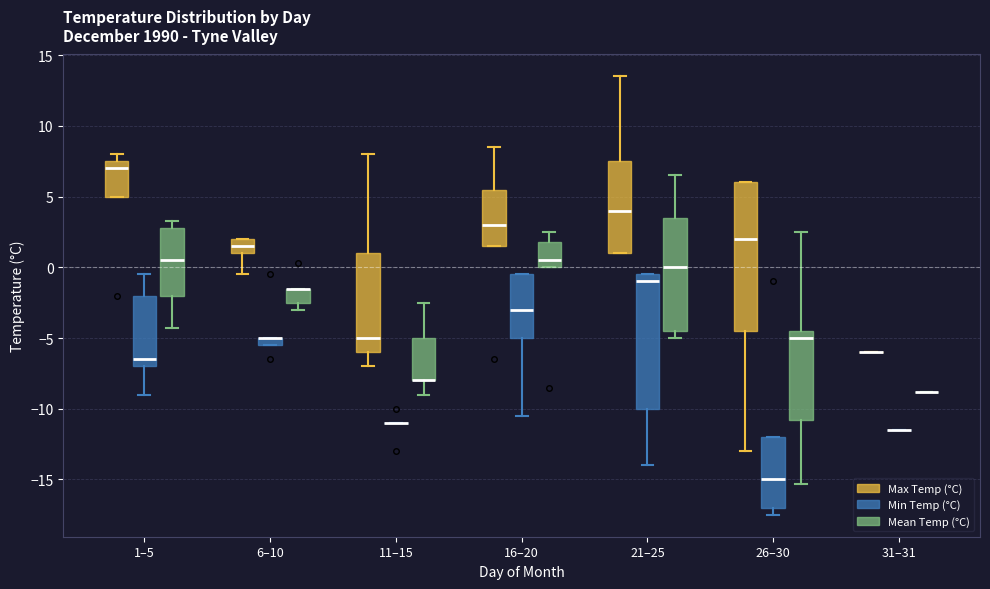

Which box is the tallest, from its lower edge to its upper edge?

26–30 (Max Temp (°C))